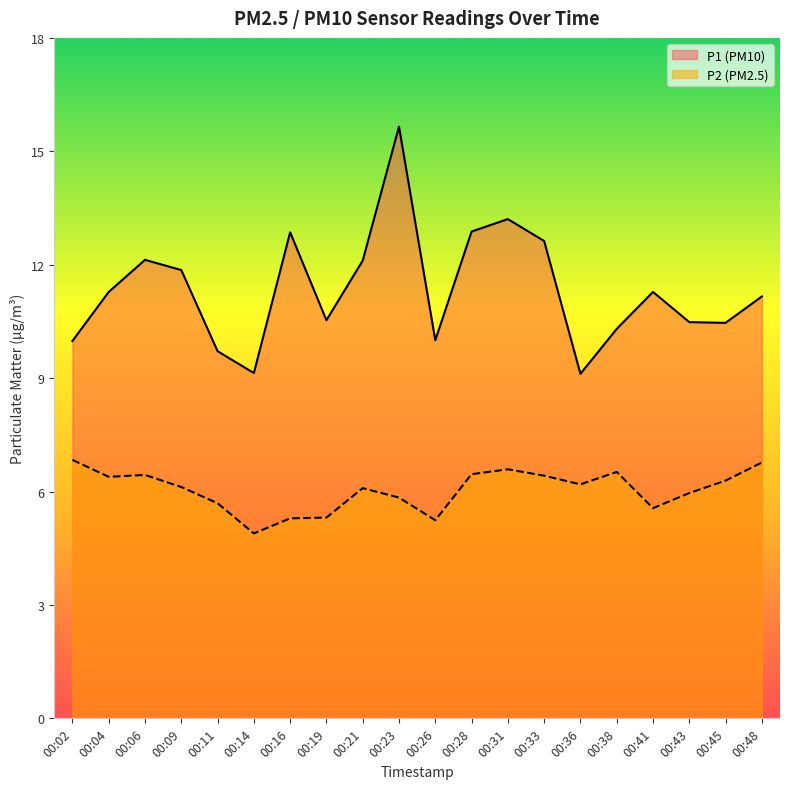

Where is the first local minimum for P1 line?

00:14